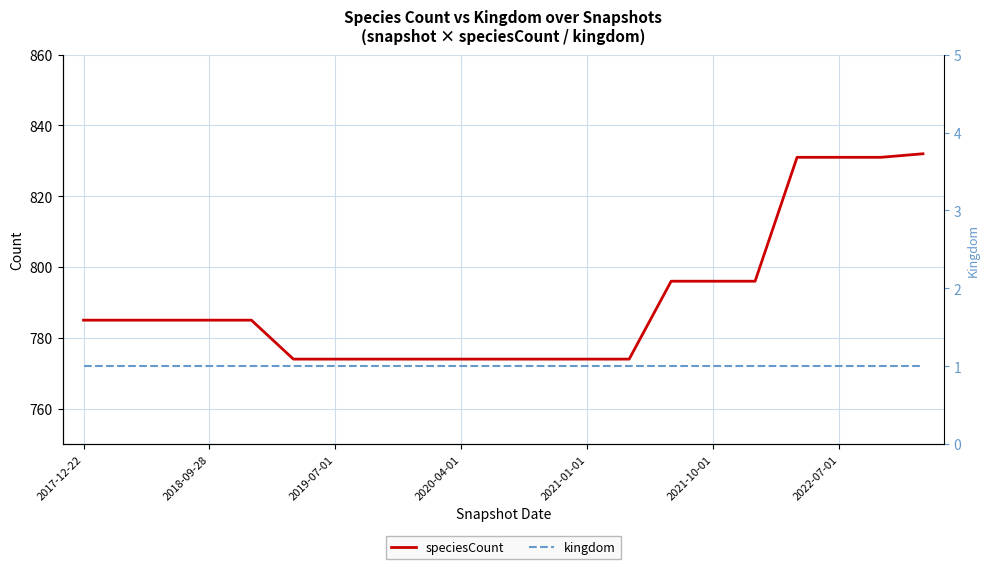

How many values in the speciesCount series are below 785?

9